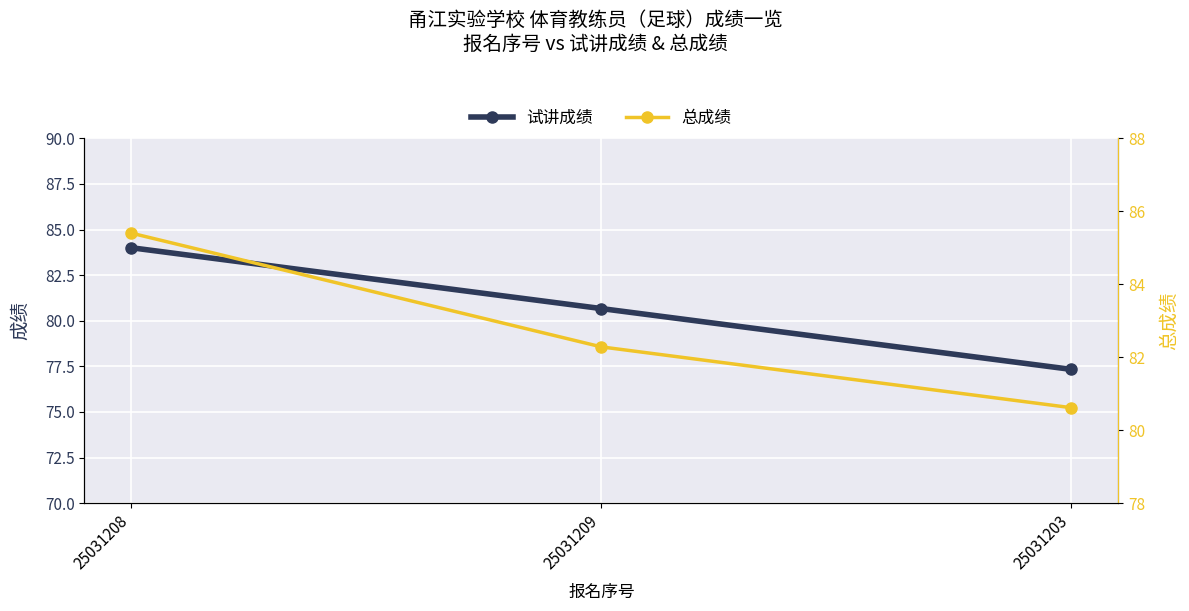

Is it true that 试讲成绩 equals 77.3 at 25031203?

True